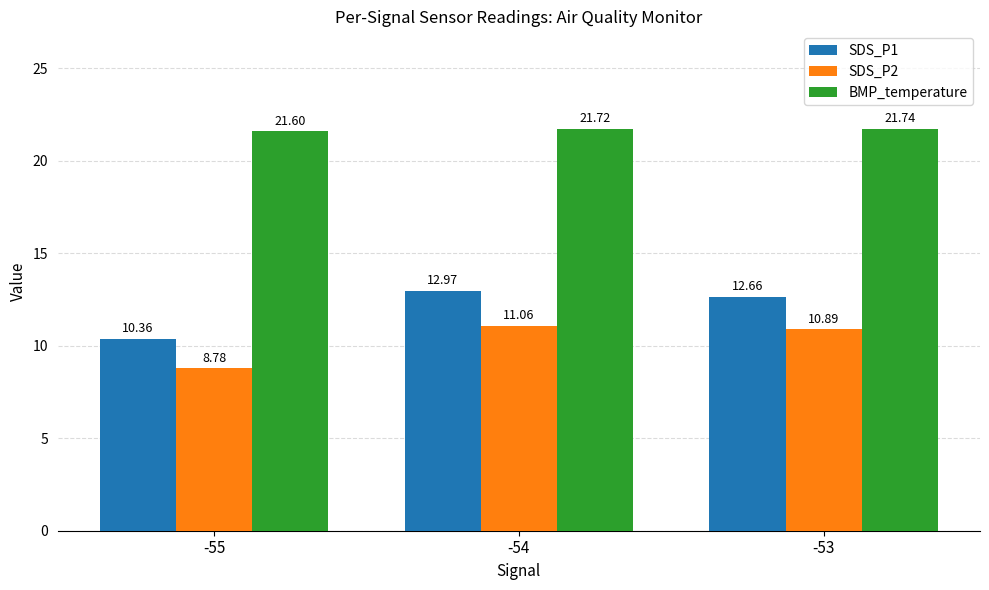

List the series in order of their overall mean, lowest first.

SDS_P2, SDS_P1, BMP_temperature